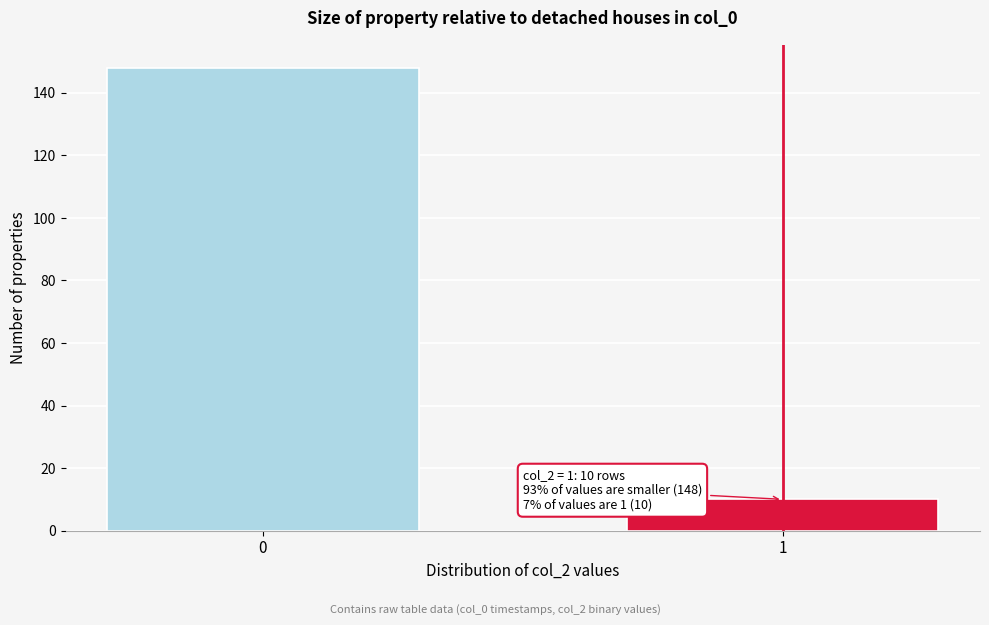

Reading left to right, list all the values displayed in this chart.

0=148	1=10